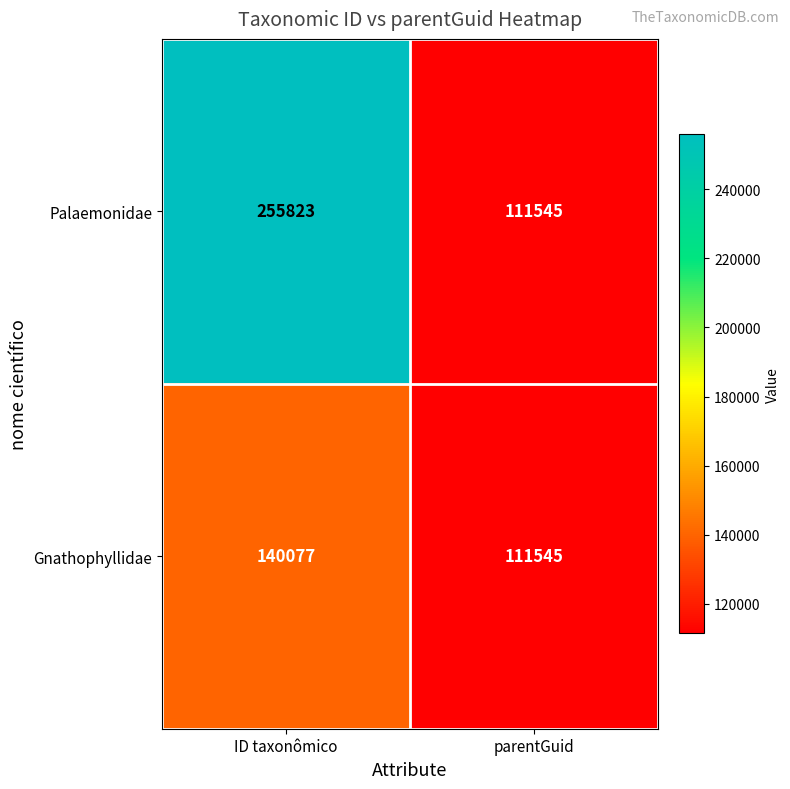

What is the minimum value for Palaemonidae?

111545